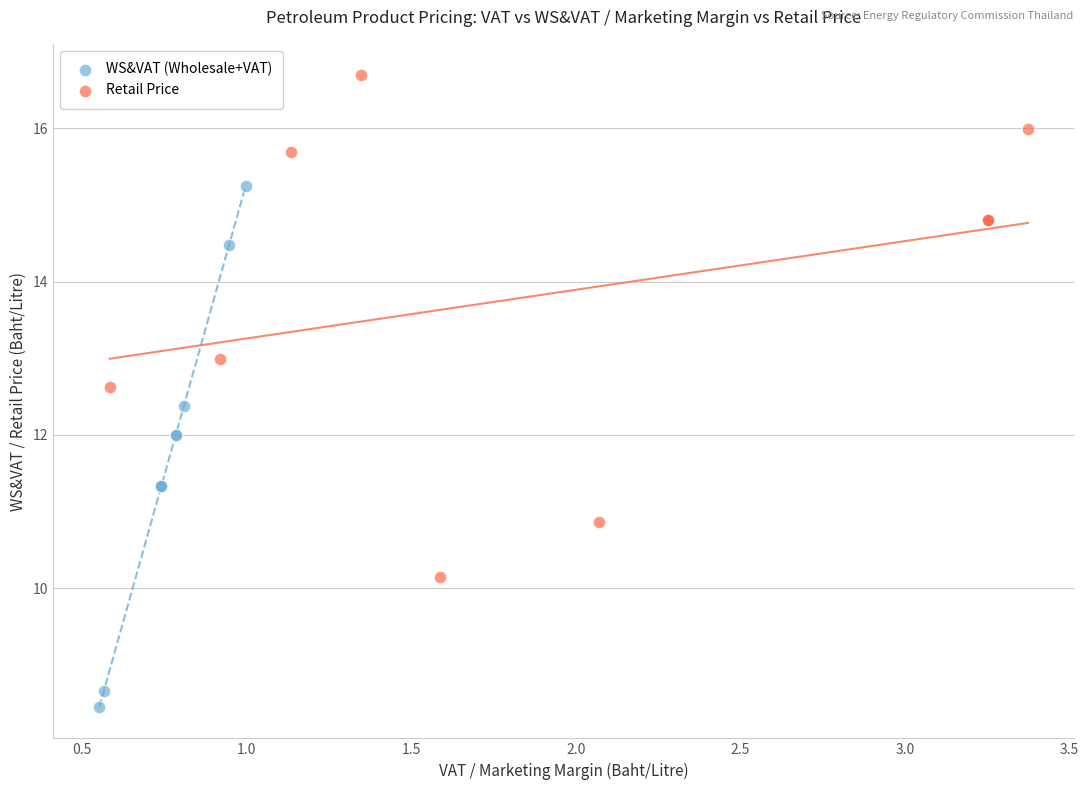

Which series has the largest Y range (max minus min)?

WS&VAT (Wholesale+VAT)